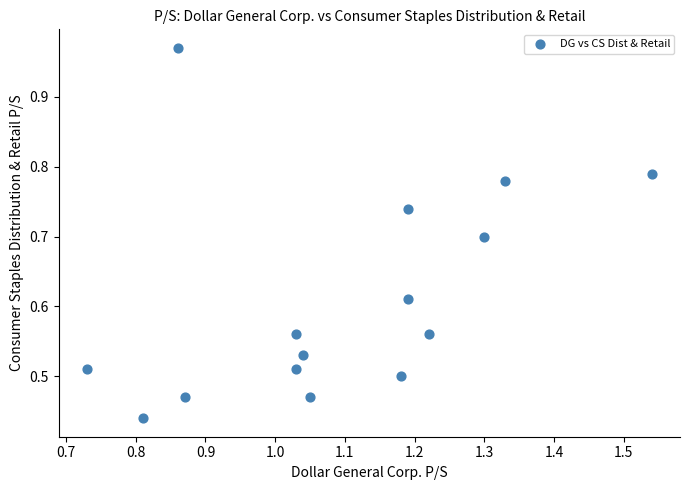

How many points are shown in the scatter plot?

15